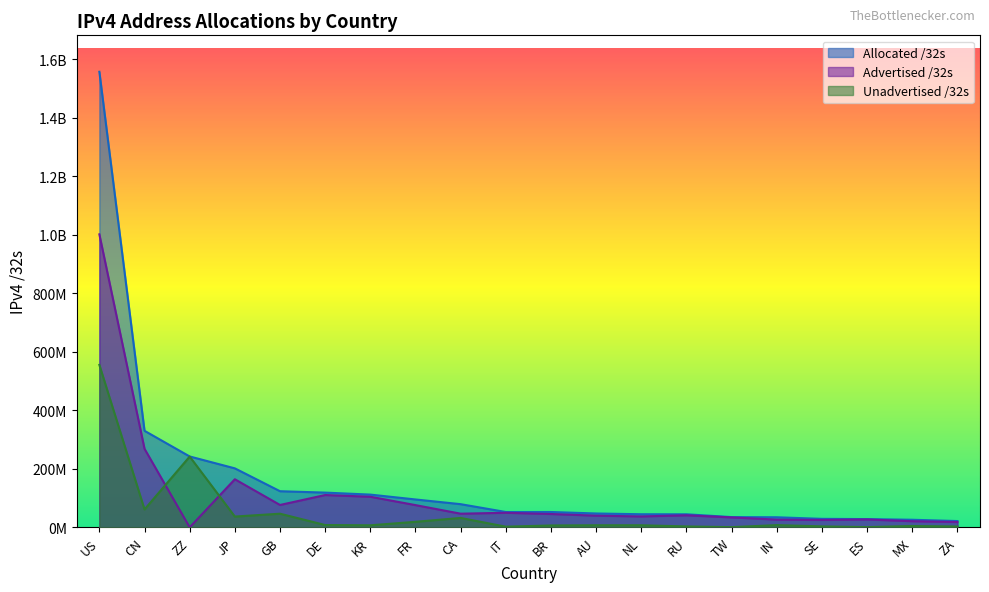

Reading left to right, transcribe all the data shown in this chart.

Allocated /32s: 1556964992	330225152	242524416	201933056	123801136	119058792	112249344	95617104	79535616	52787872	52758016	47737856	45116160	45023776	35386112	34791680	29394984	28554400	26301952	21864448
Advertised /32s: 1001482376	268701696	360476	164719040	76812548	110780160	104896352	76334080	47049216	50132224	45970688	40255824	37652480	41555840	34329600	26795776	25735936	27326720	21340928	18556160
Unadvertised /32s: 555482616	61523456	242163940	37214016	46988588	8278632	7352992	19283024	32486400	2655648	6787328	7482032	7463680	3467936	1056512	7995904	3659048	1227680	4961024	3308288